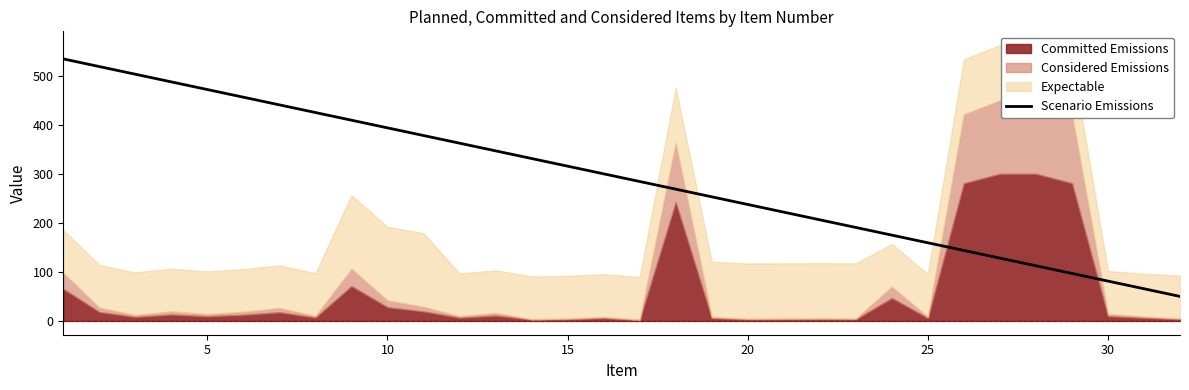

What is the minimum value for Scenario Emissions?

50.0